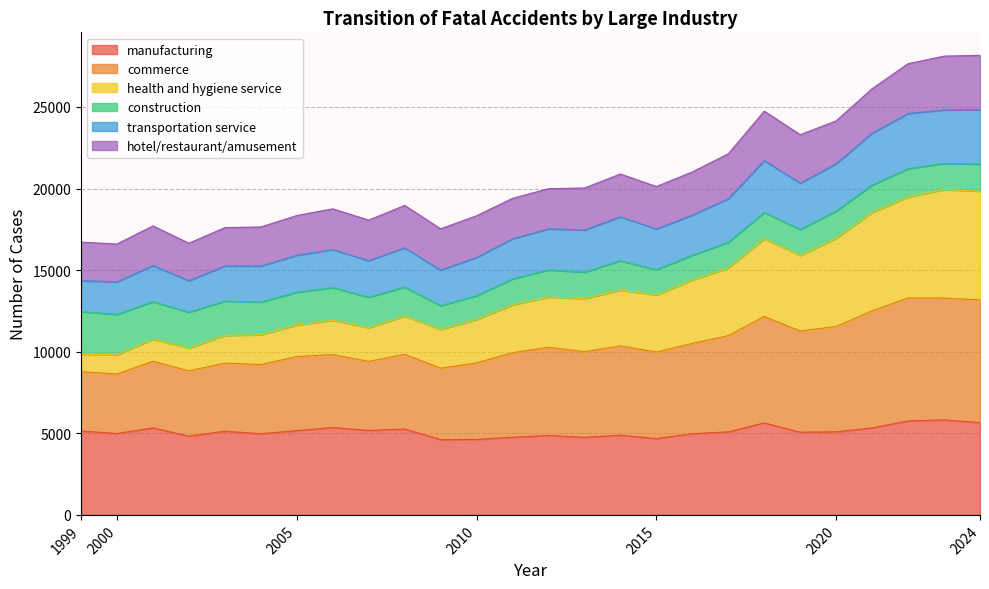

True or false: commerce and transportation service intersect in this chart.

False